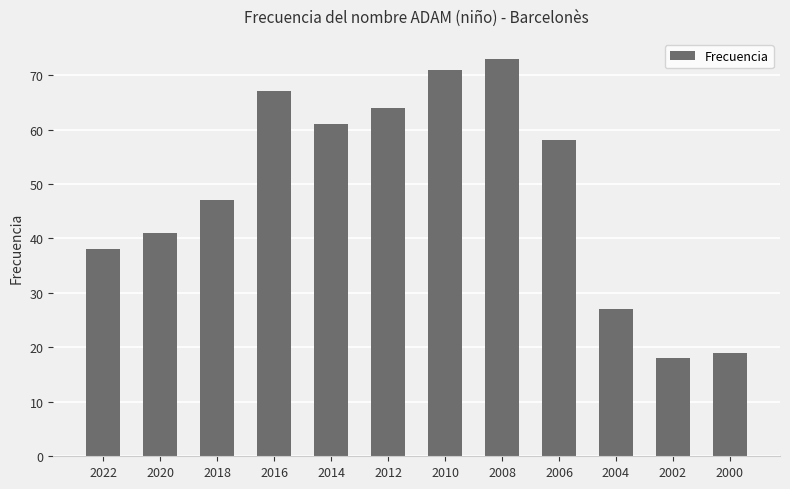

What is the value of the 11th bar from the left?

18